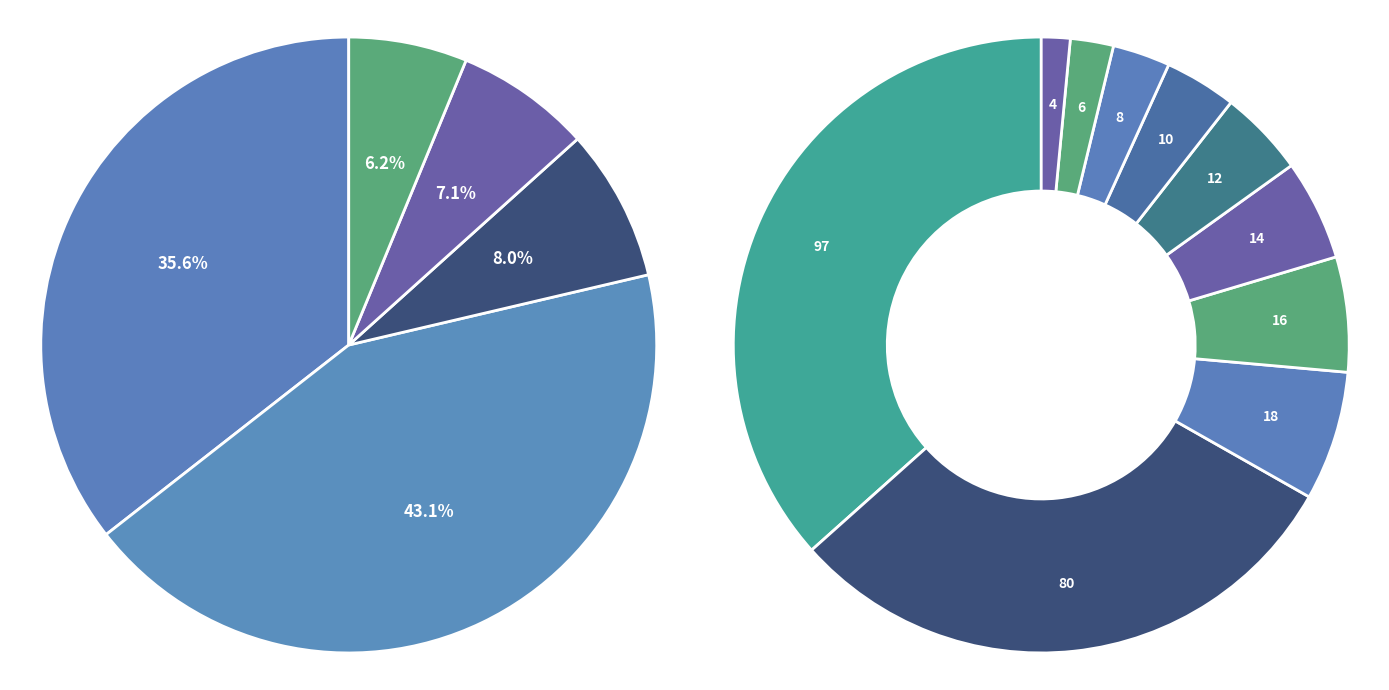

To the nearest percent, what is the difference between the 00 and 01 slice percentages?

3%